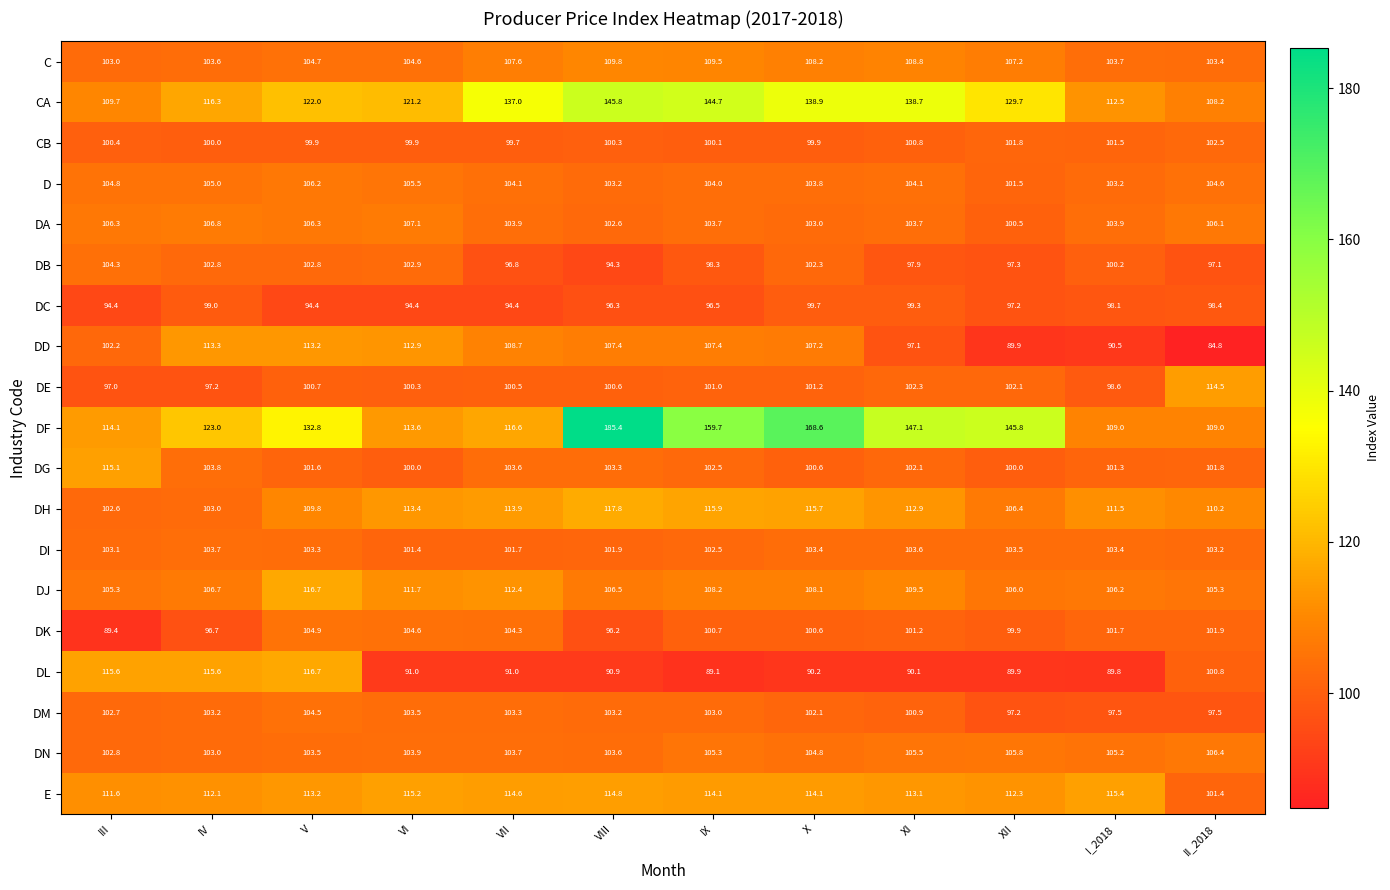

True or false: DI has a value of 51.1 at IV.

False